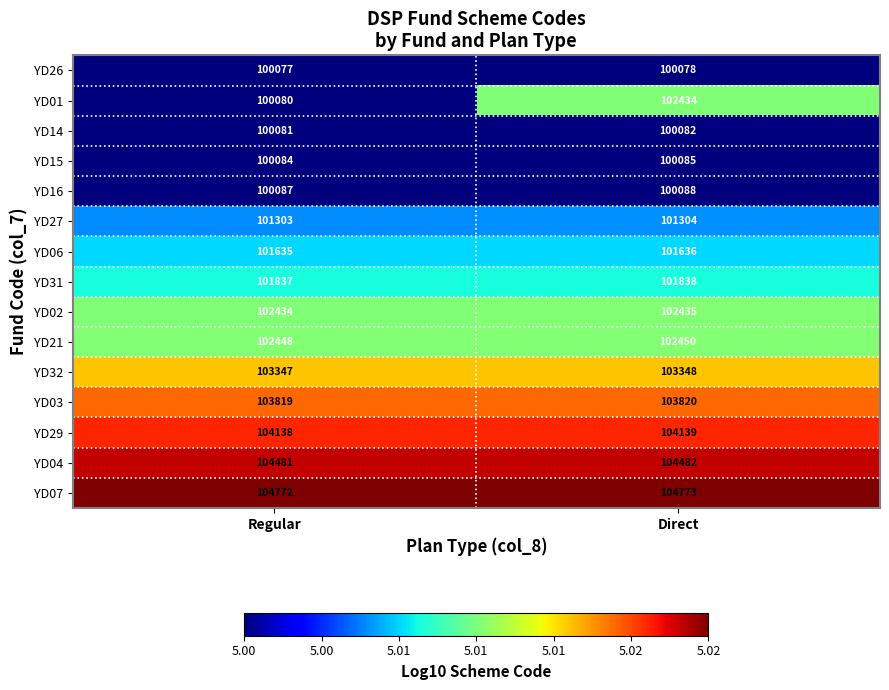

Reading left to right, what are all the values shown in this chart?

YD26: 100077	100078
YD01: 100080	102434
YD14: 100081	100082
YD15: 100084	100085
YD16: 100087	100088
YD27: 101303	101304
YD06: 101635	101636
YD31: 101837	101838
YD02: 102434	102435
YD21: 102448	102450
YD32: 103347	103348
YD03: 103819	103820
YD29: 104138	104139
YD04: 104481	104482
YD07: 104772	104773